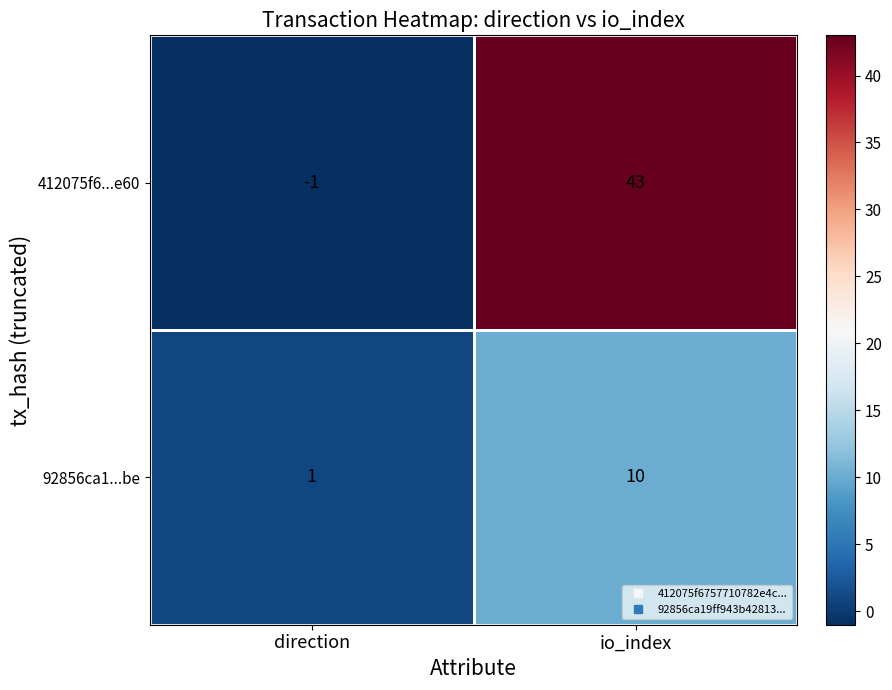

Where is 92856ca1...be nearest to the value 5?

direction